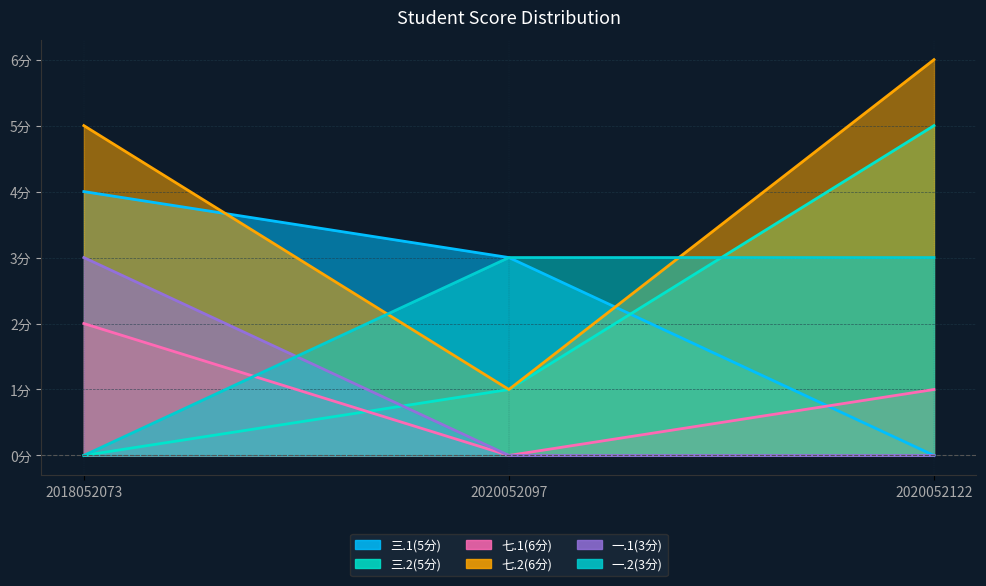

What value does the 三.2(5分) series have at 2020052122?

5